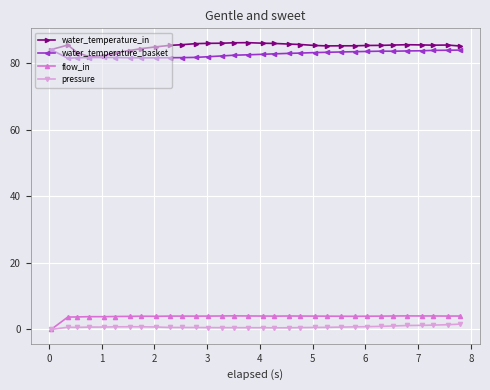

What is the difference between the maximum and minimum values in the water_temperature_in series?

4.2